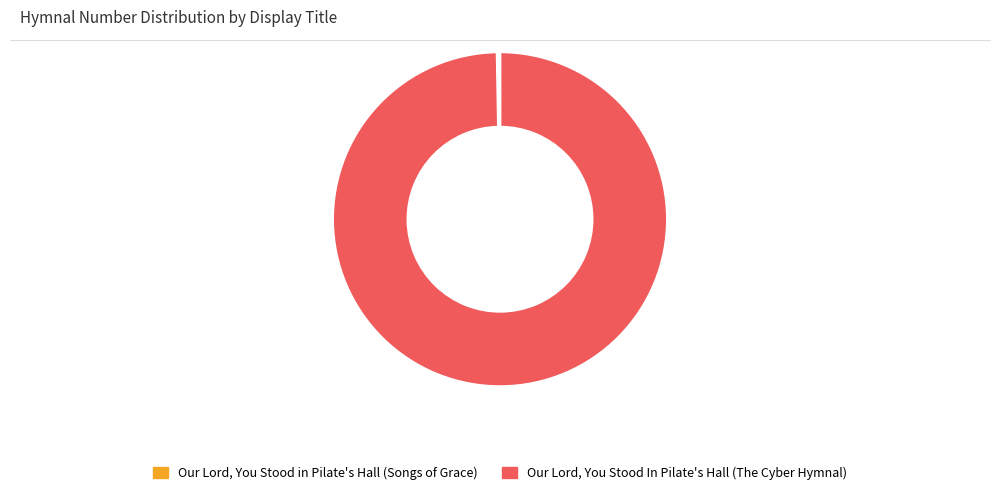

Which category has the biggest portion of the pie?

Our Lord, You Stood In Pilate's Hall (The Cyber Hymnal)